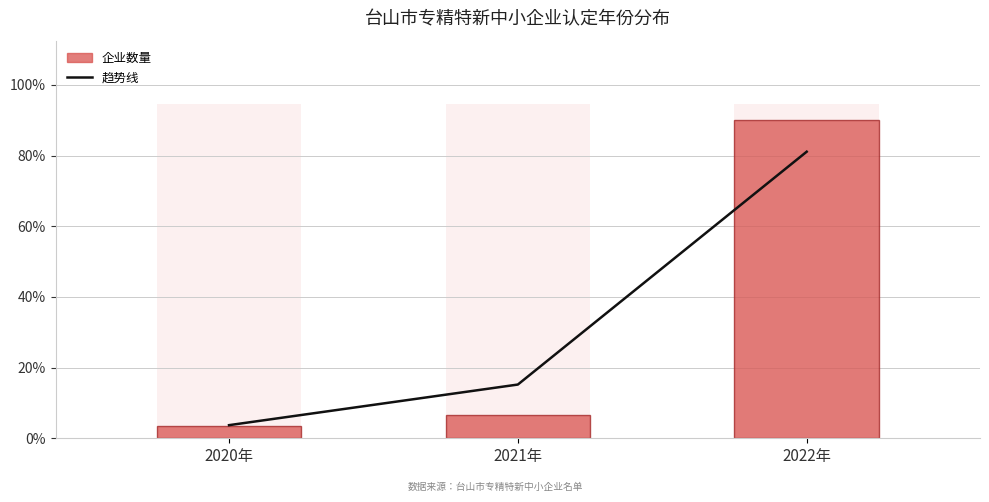

What is the approximate value of 趋势线 at 2022年?

81.1